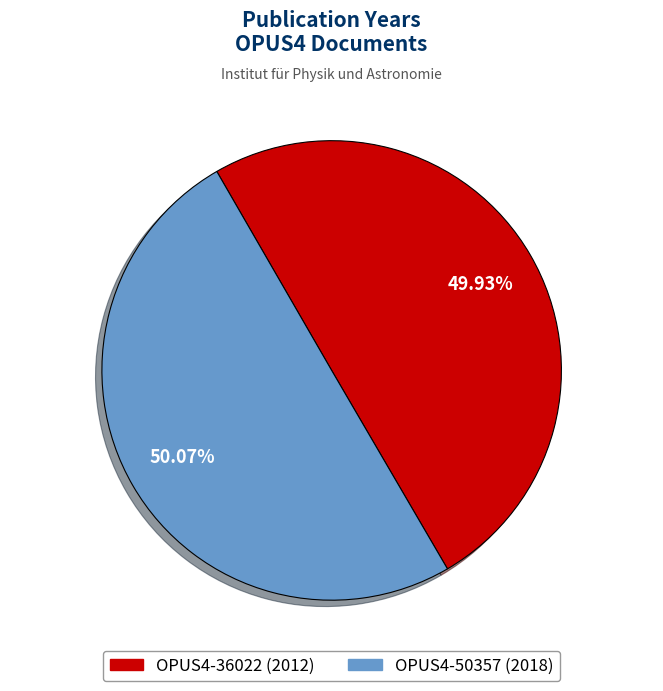

What percentage do OPUS4-50357 (2018) and OPUS4-36022 (2012) together represent?

100.0%